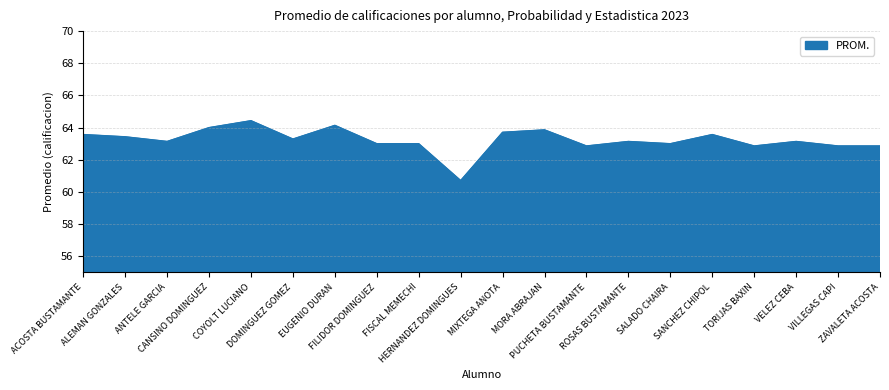

What is the difference between the maximum and minimum values?

3.7